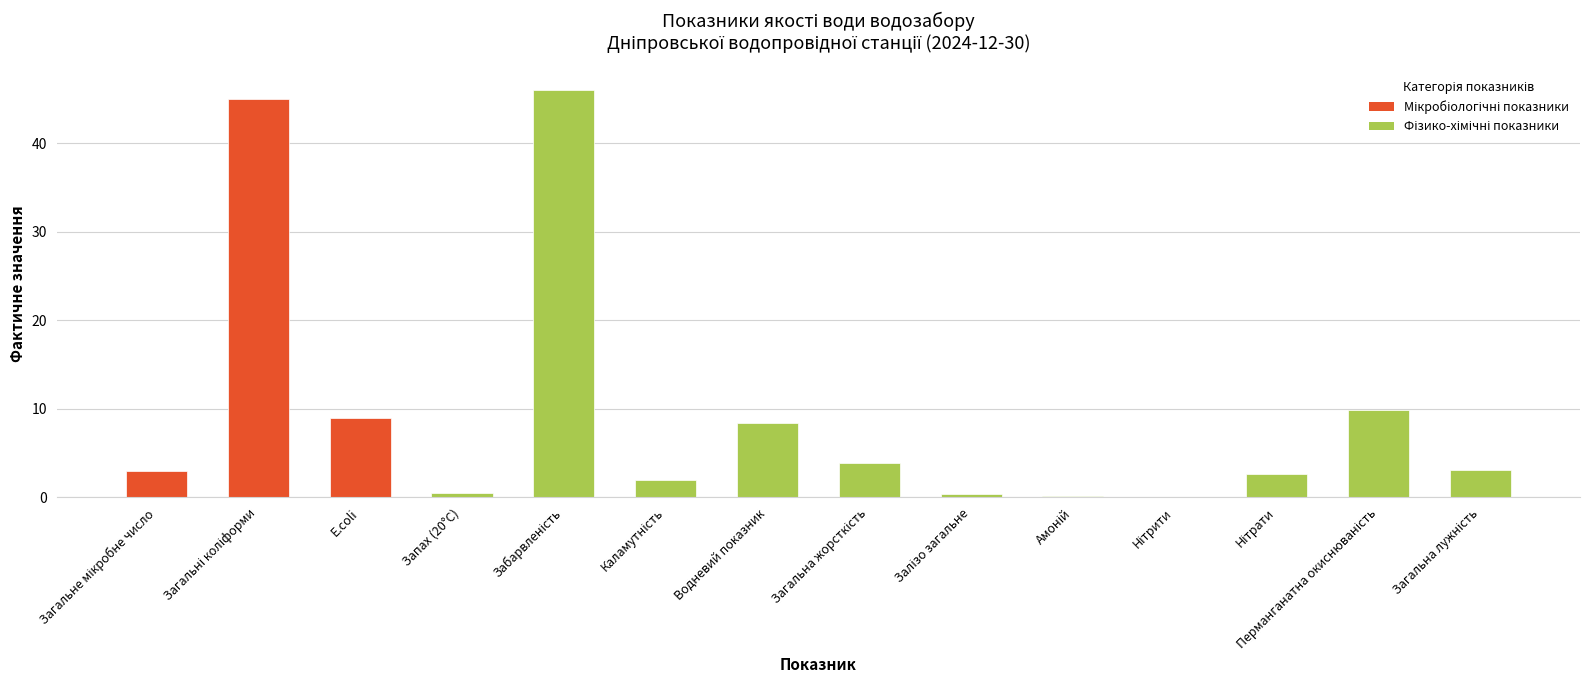

What is the greatest value displayed?

46.0